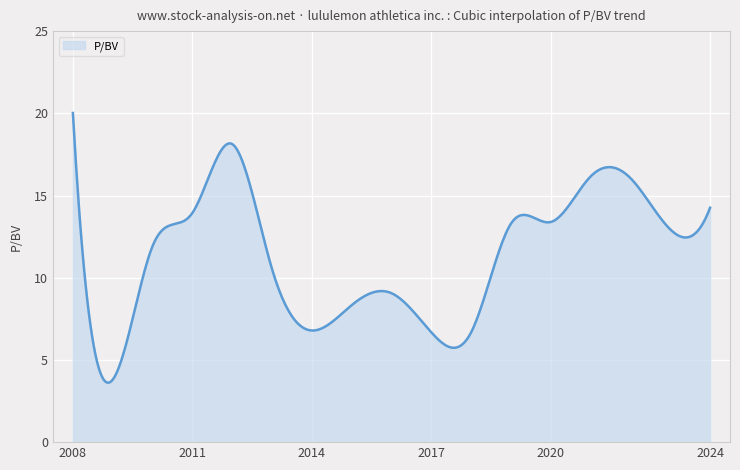

What is the difference between the maximum and minimum values?

16.4